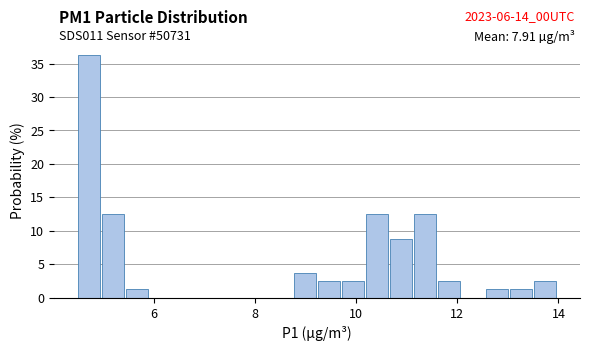

Read against the x-axis, roughly where is the centre of the tallest bar?

4.8